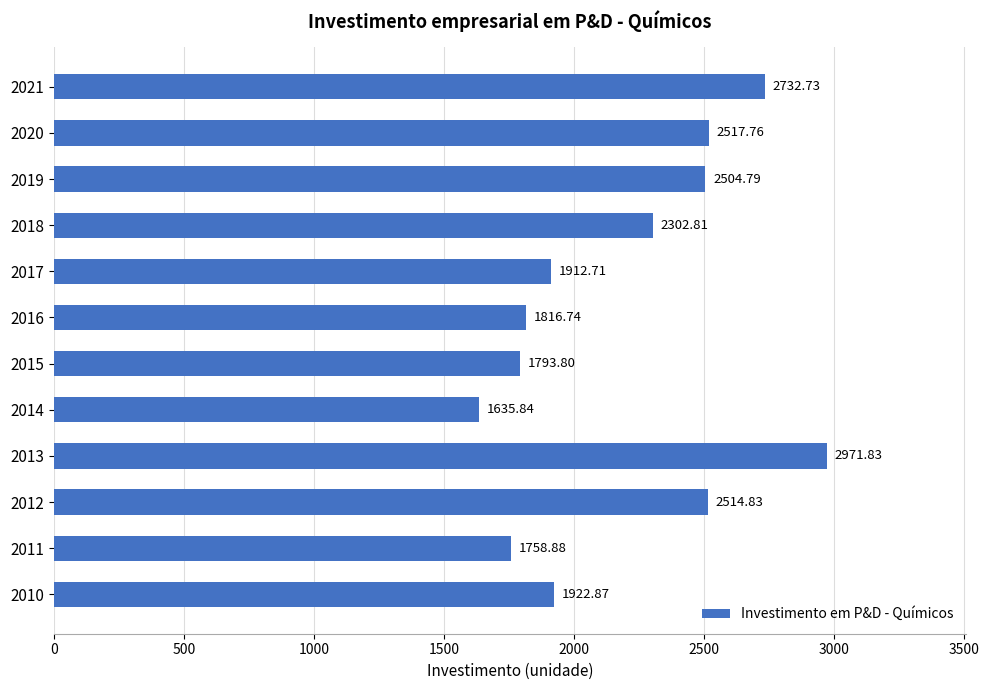

List the labels in order of value, largest first.

2013, 2021, 2020, 2012, 2019, 2018, 2010, 2017, 2016, 2015, 2011, 2014